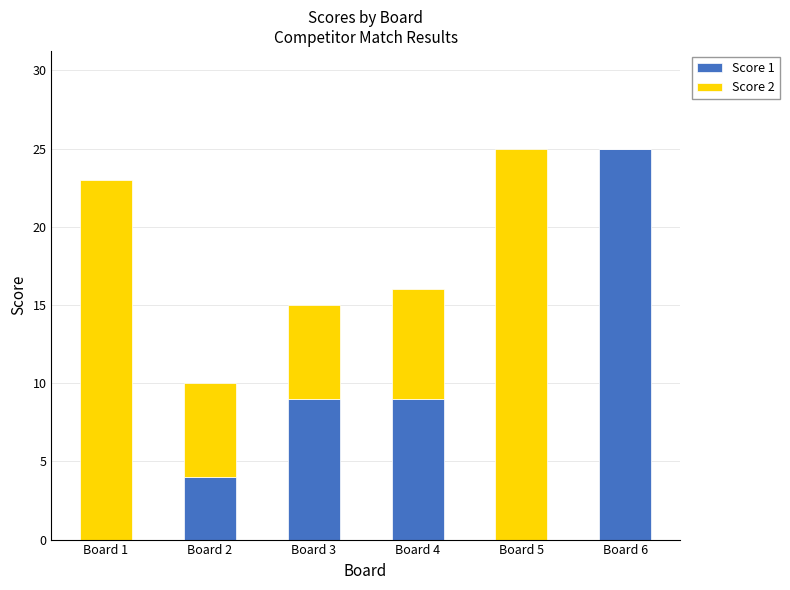

What is the total value across all series at Board 5?

25